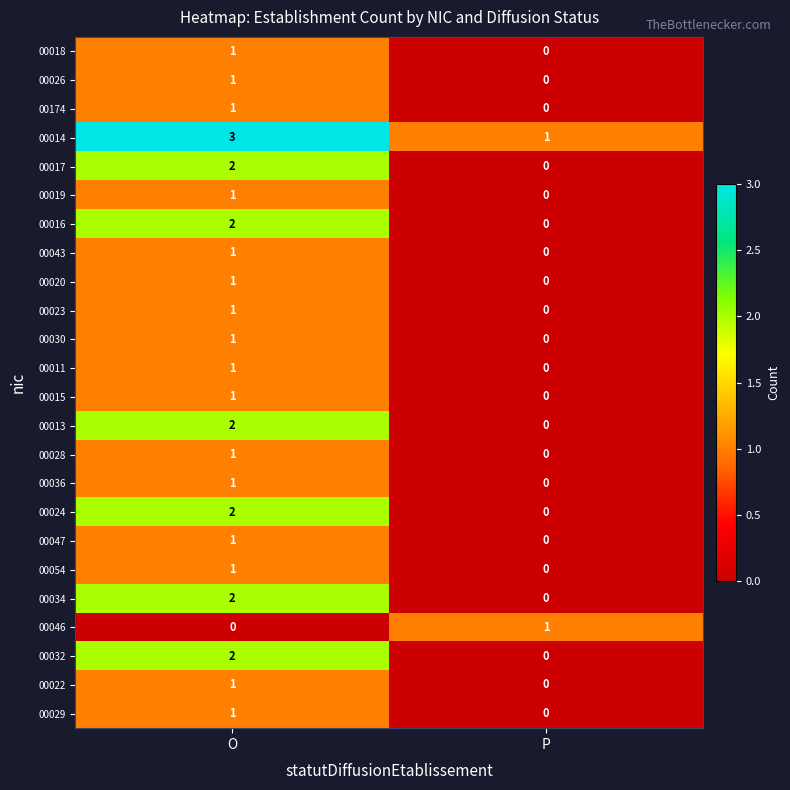

What is the total value across all series at P?

2